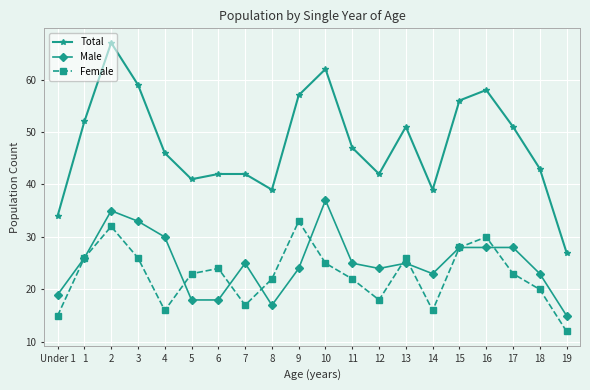

Where does the Total series first go above 47?

1